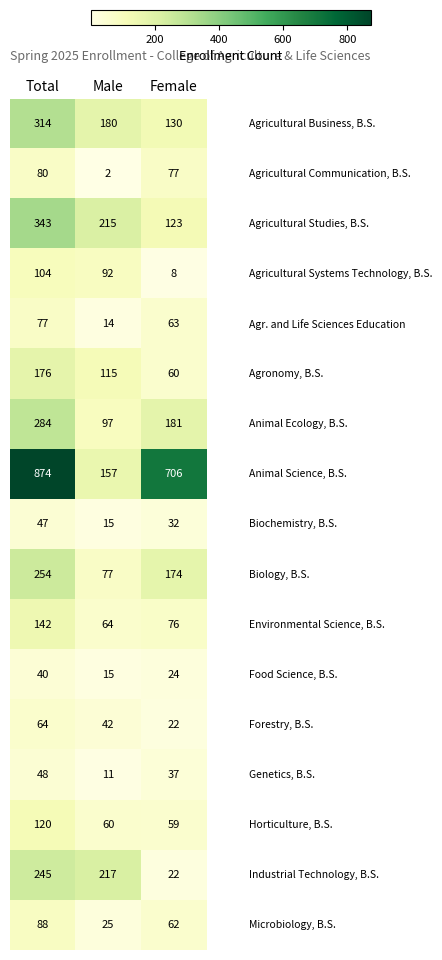

At which category does the chart reach its peak across all series?

Total